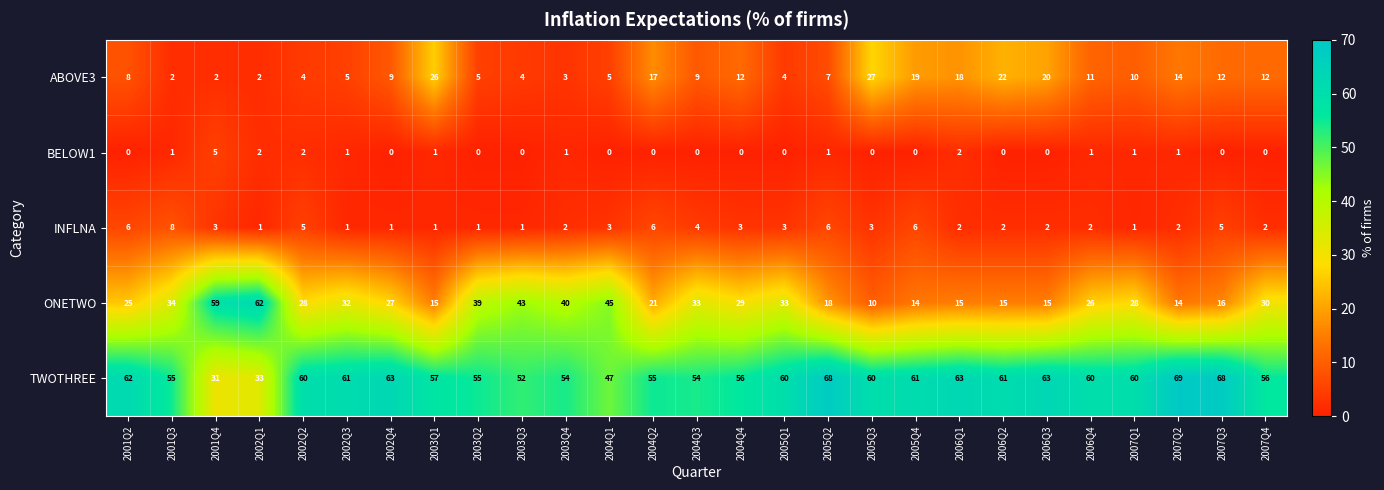

What is the greatest value displayed?

69